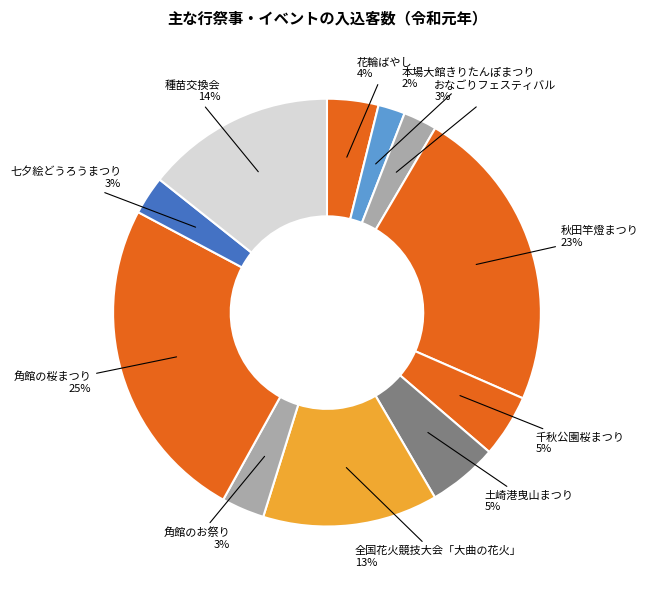

Which category has the biggest portion of the pie?

角館の桜まつり